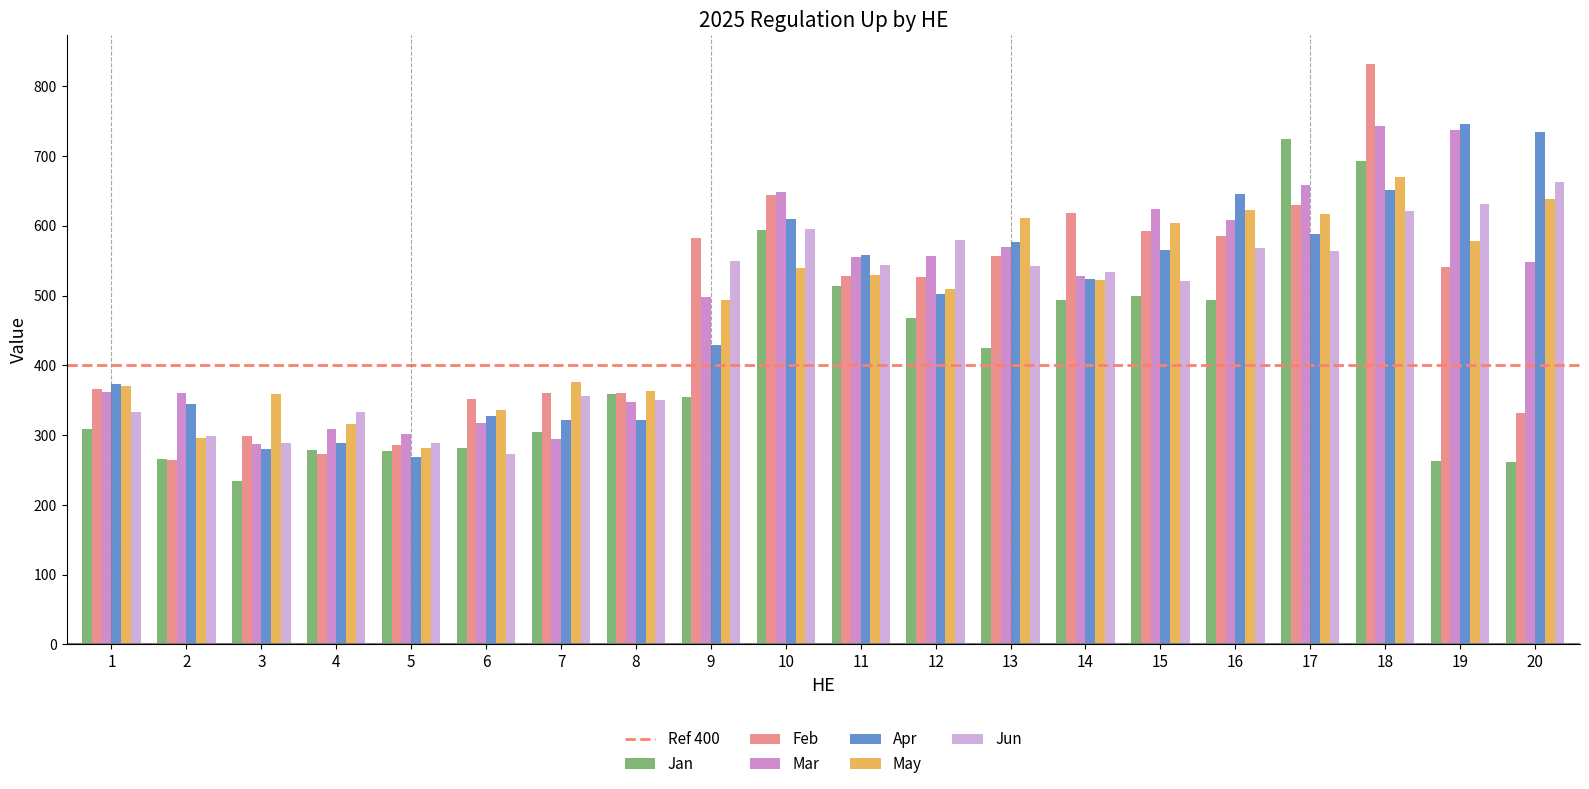

Which series has the widest spread of values?

Feb